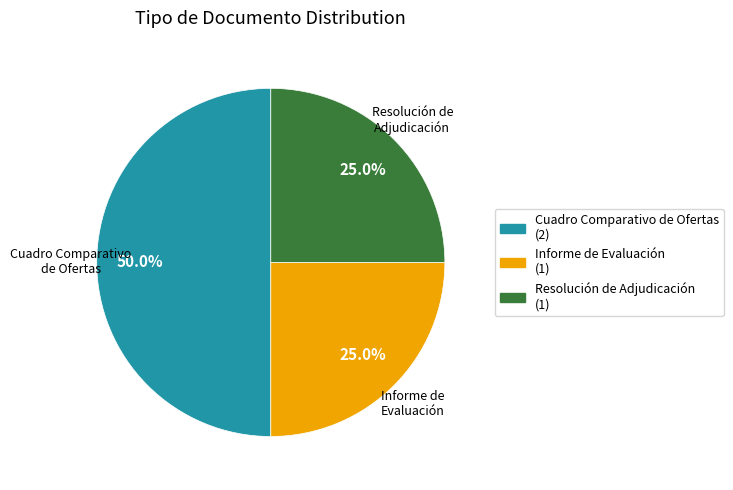

How much of the chart is everything except Resolución de Adjudicación (1)?

75.0%